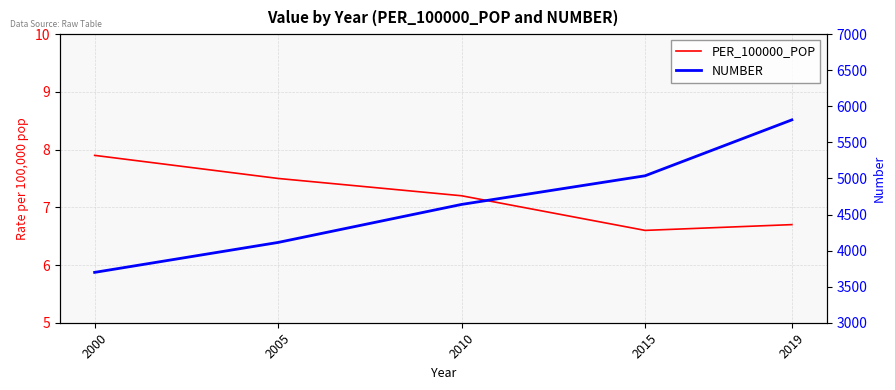

How many interior local valleys does the PER_100000_POP series have?

1